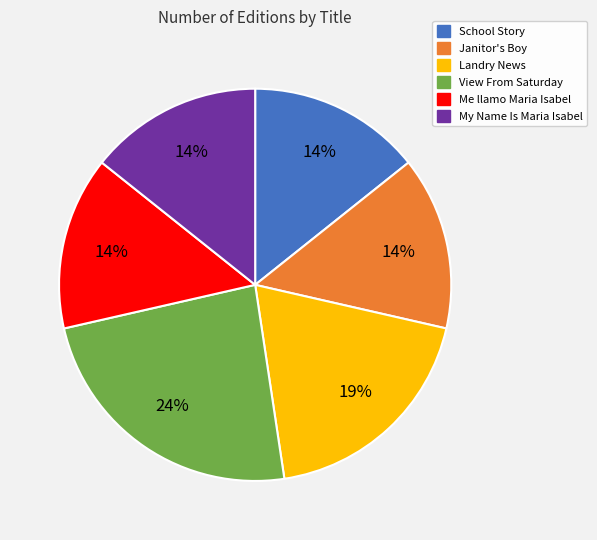

True or false: Me llamo Maria Isabel accounts for 14% of the total.

True